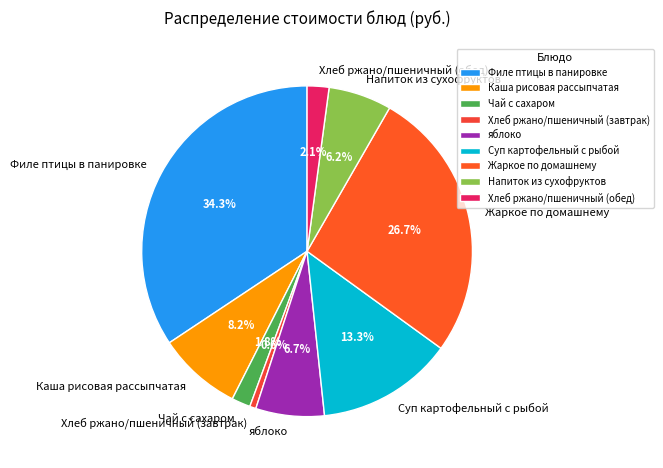

What percentage is NOT represented by Суп картофельный с рыбой?

86.7%